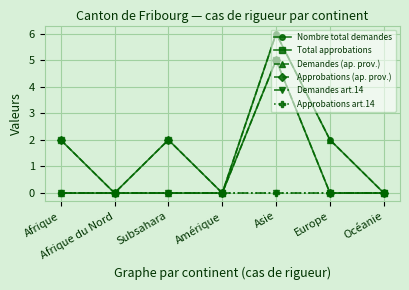

Is this an area chart (filled region under the line)?

No